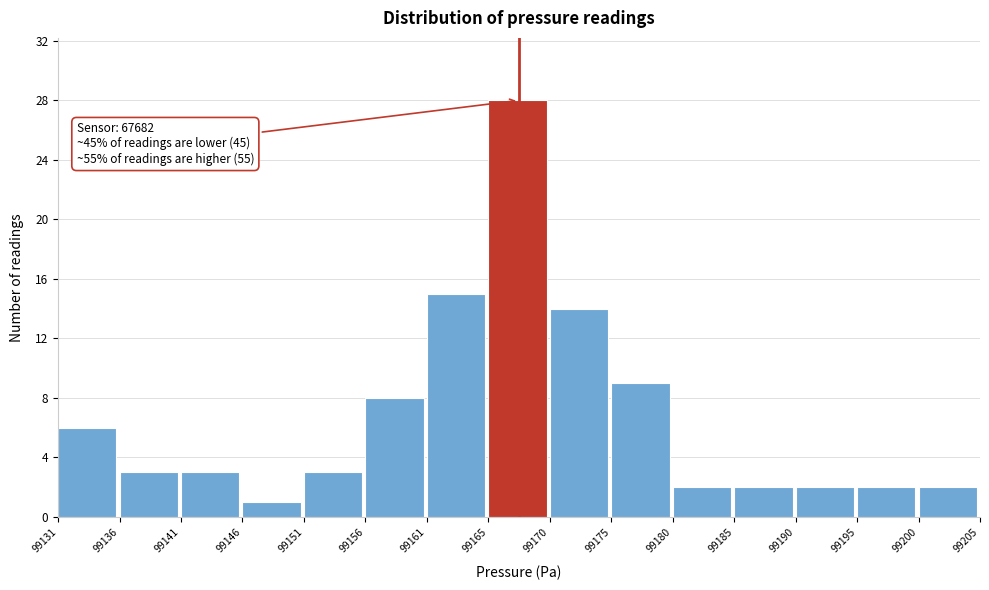

Reading right to left, transcribe all the data shown in this chart.

2	2	2	2	2	9	14	28	15	8	3	1	3	3	6